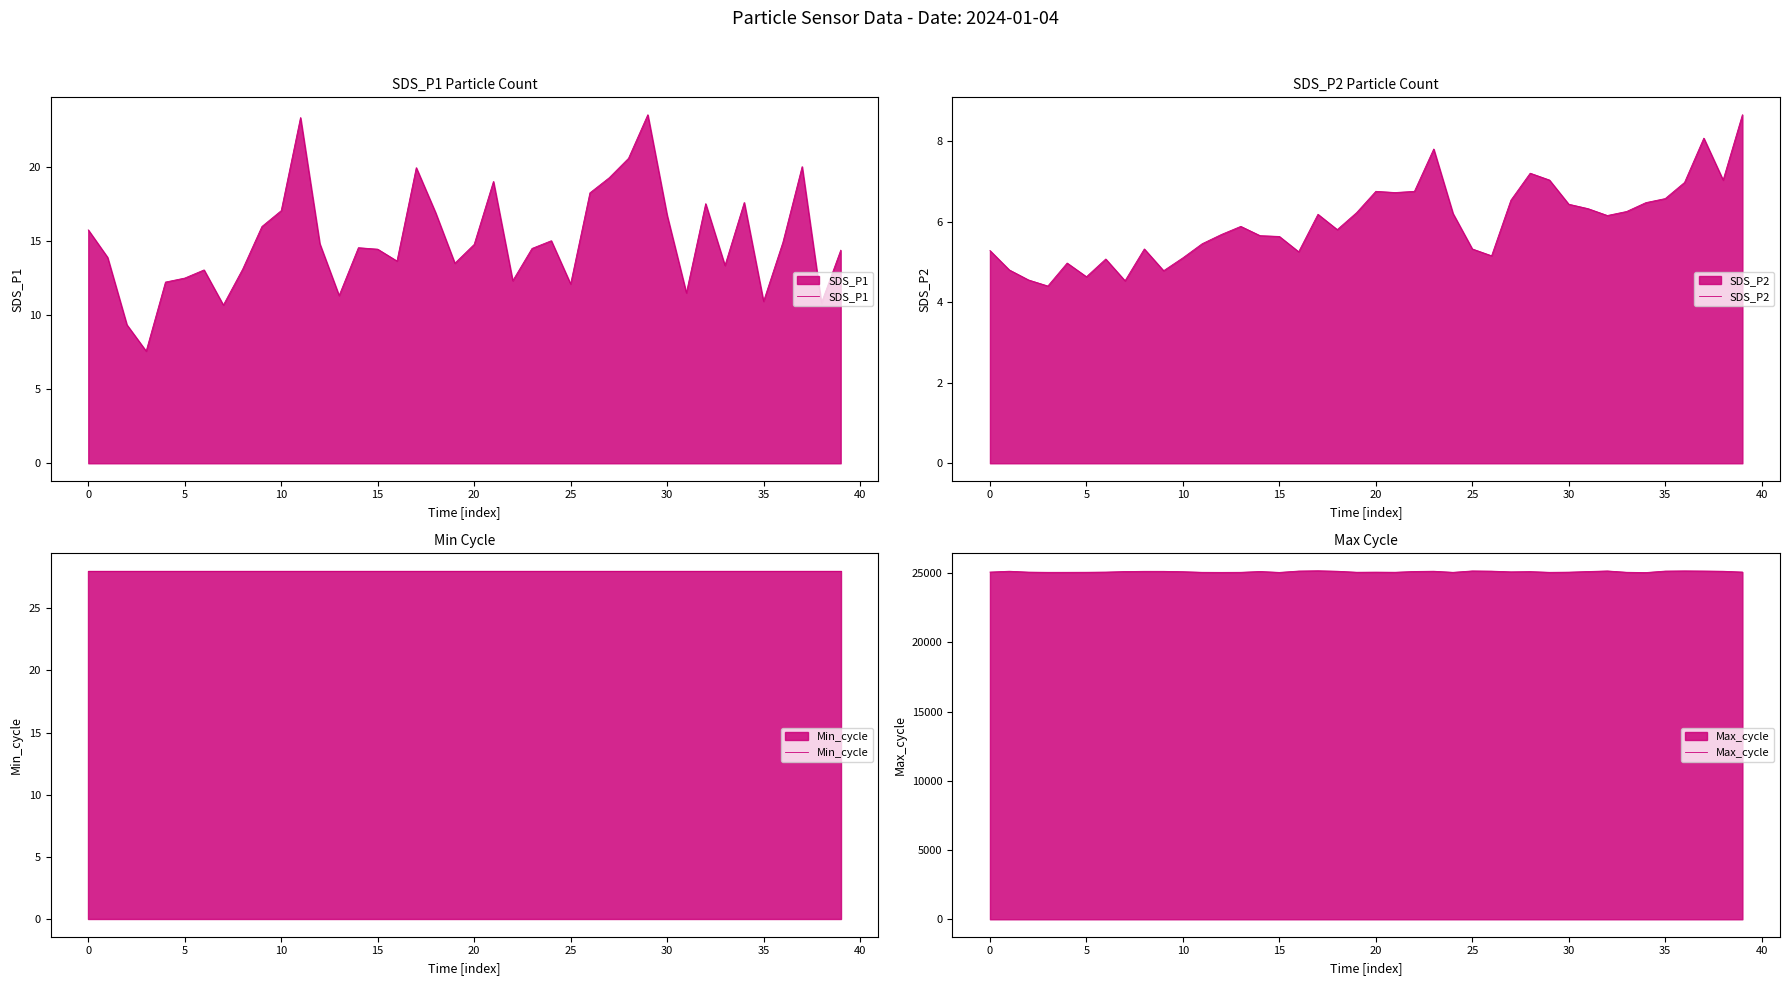

In SDS_P2, how many points are higher than both neighbors (excluding endpoints)?

9